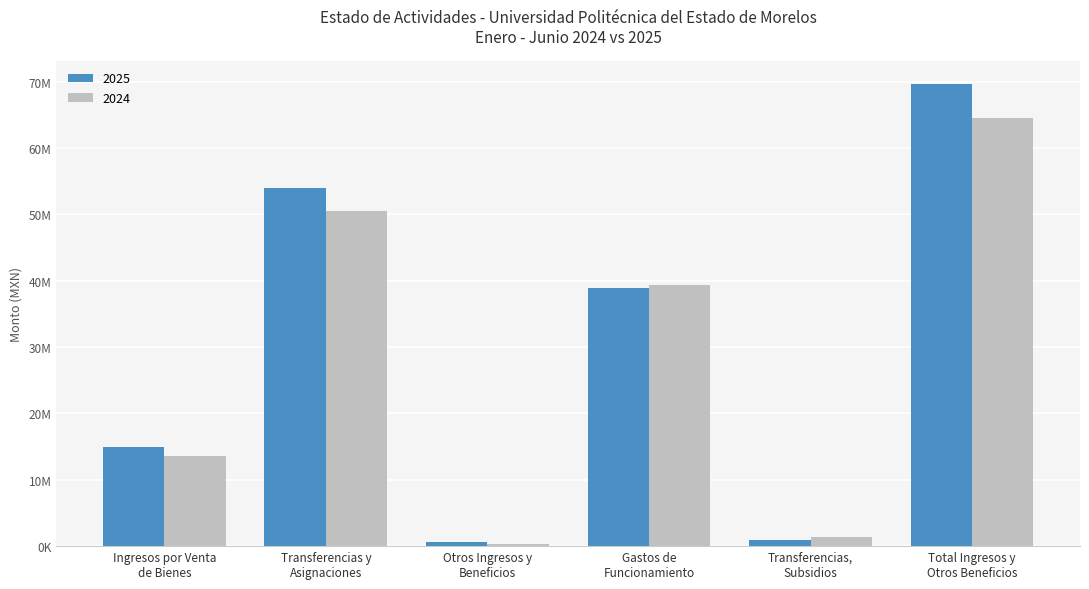

Reading right to left, extract all data points from this chart.

2025: Total Ingresos y
Otros Beneficios=69605206	Transferencias,
Subsidios=890887	Gastos de
Funcionamiento=38928396	Otros Ingresos y
Beneficios=668806	Transferencias y
Asignaciones=53932489	Ingresos por Venta
de Bienes=15003911
2024: Total Ingresos y
Otros Beneficios=64483313	Transferencias,
Subsidios=1339122	Gastos de
Funcionamiento=39273262	Otros Ingresos y
Beneficios=395861	Transferencias y
Asignaciones=50564948	Ingresos por Venta
de Bienes=13522504